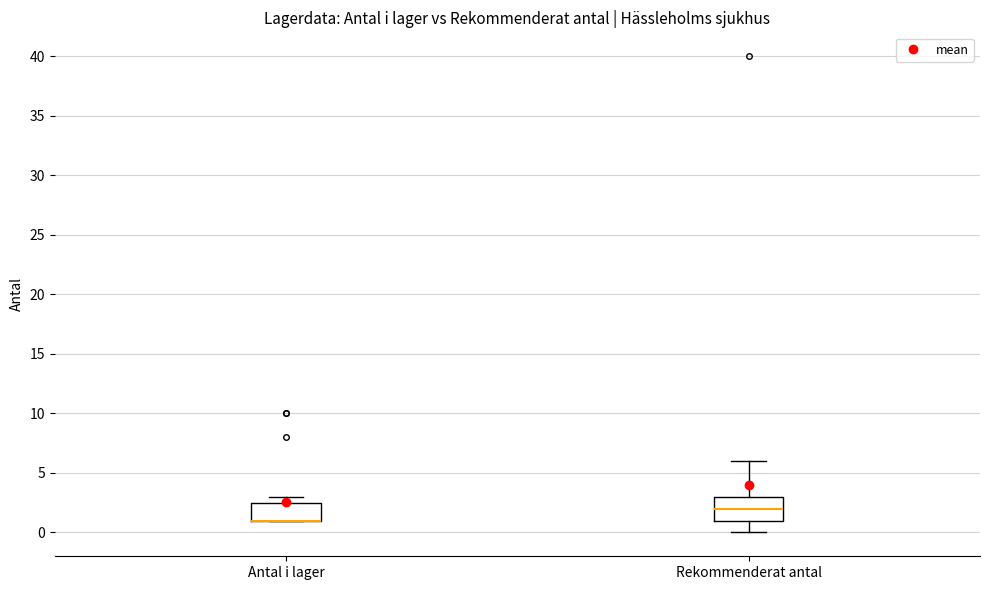

Reading left to right, transcribe this box plot: for each box, give where its median line is, the range the box spans, and where its two whiskers end, as read against the y-axis. The values are not printed on the chart, so give them approximately, as read against the axis.

Antal i lager: median 1.0 (drawn on the box's lower edge), box 1.0 to 2.5, whiskers 1.0 to 3.0
Rekommenderat antal: median 2.0, box 1.0 to 3.0, whiskers 0.0 to 6.0